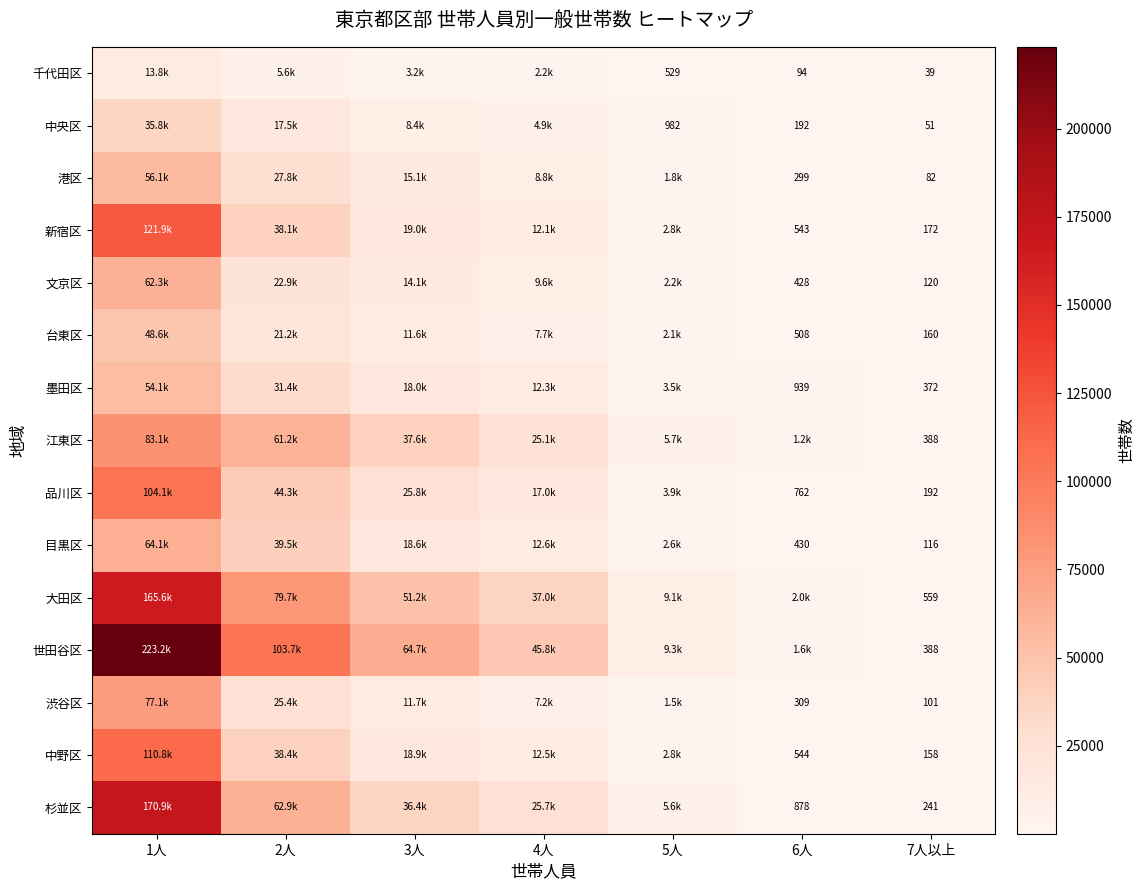

What is the sum of all 渋谷区 values?

123365